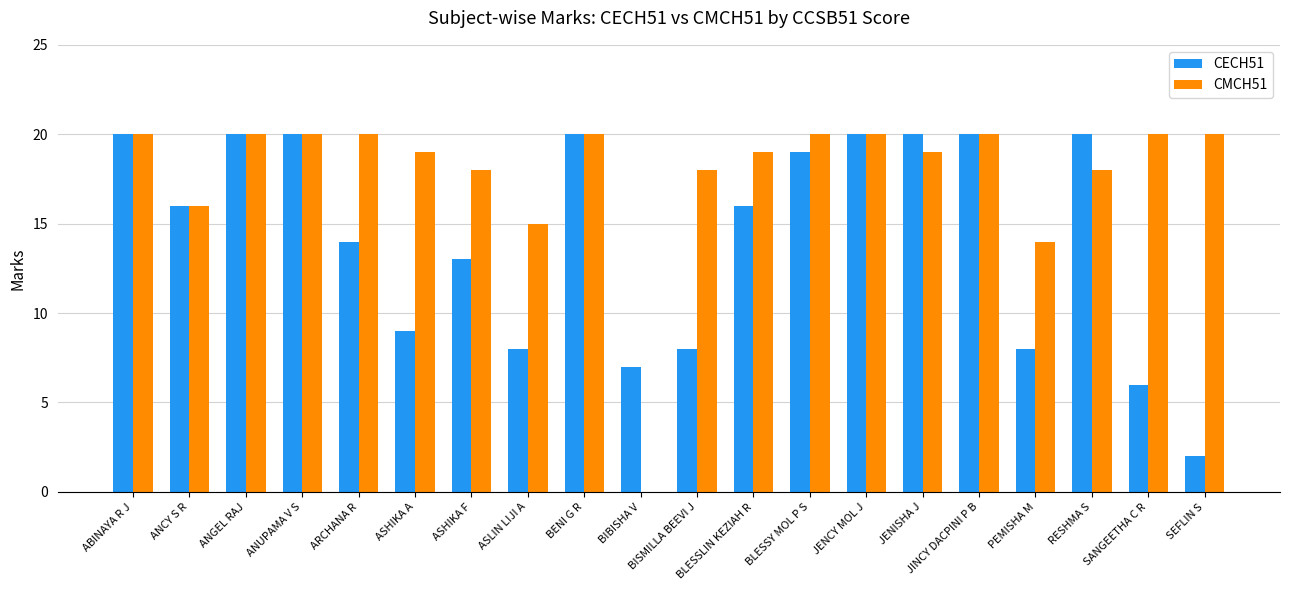

What is the highest value of the CECH51 series?

20